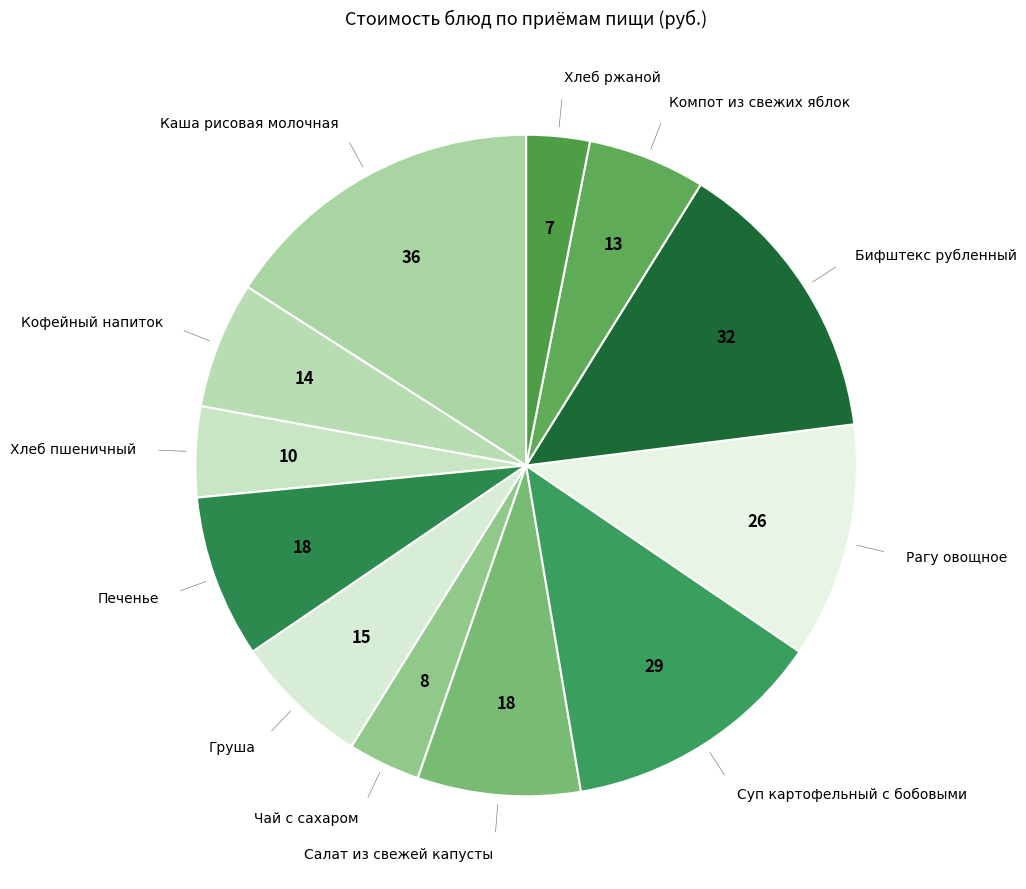

Which slice is the largest?

Каша рисовая молочная